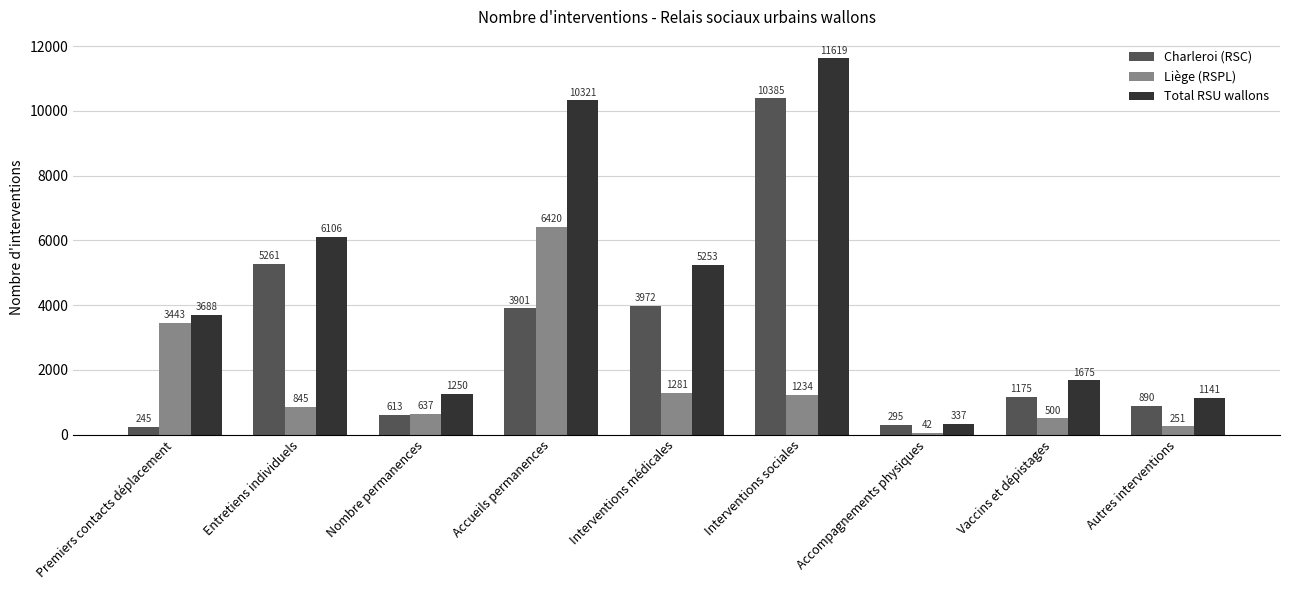

Is the value of Liège (RSPL) at Interventions médicales greater than the value of Charleroi (RSC) at Accueils permanences?

No